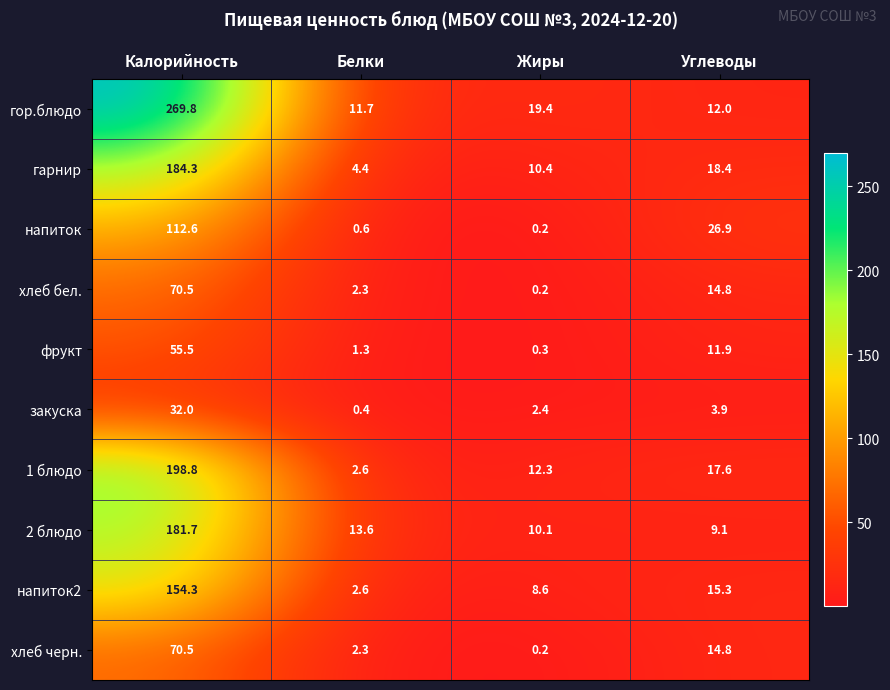

What is the maximum value shown in the chart?

269.8